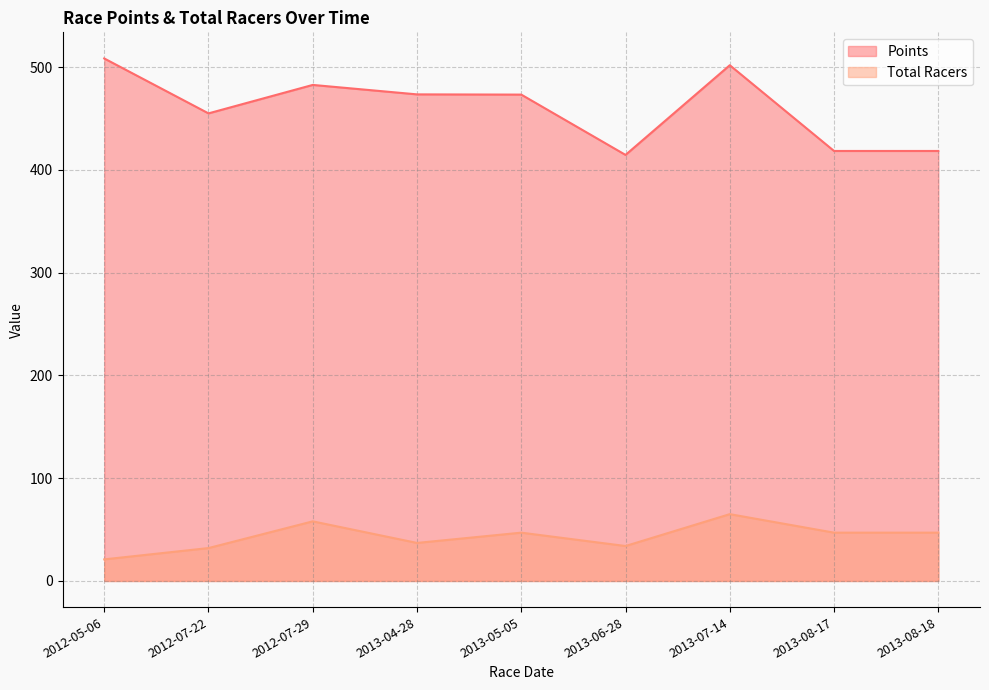

At how many categories does at least one series exceed 444?

6